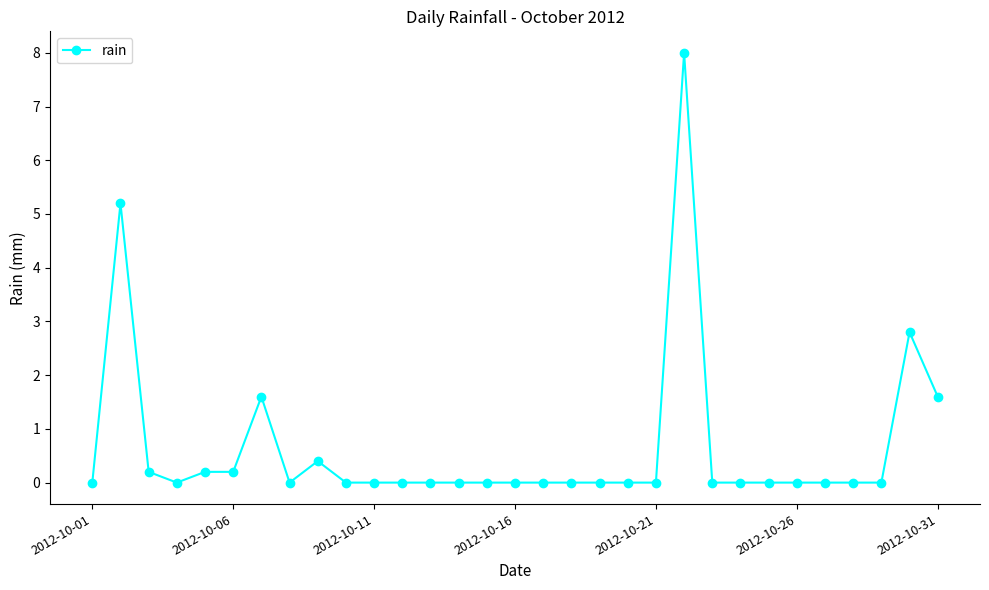

What is the maximum value shown in the chart?

8.0